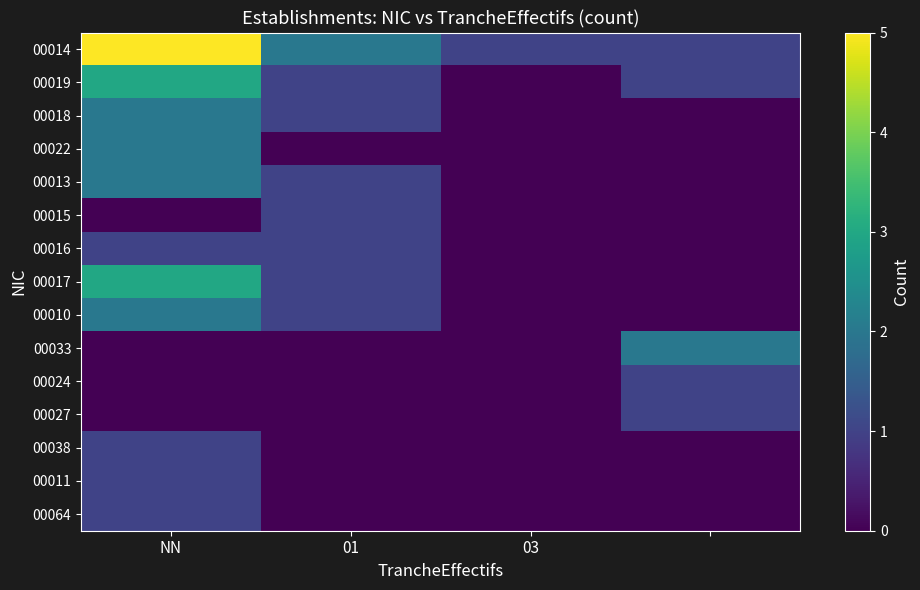

Count the number of data series in this chart.

15